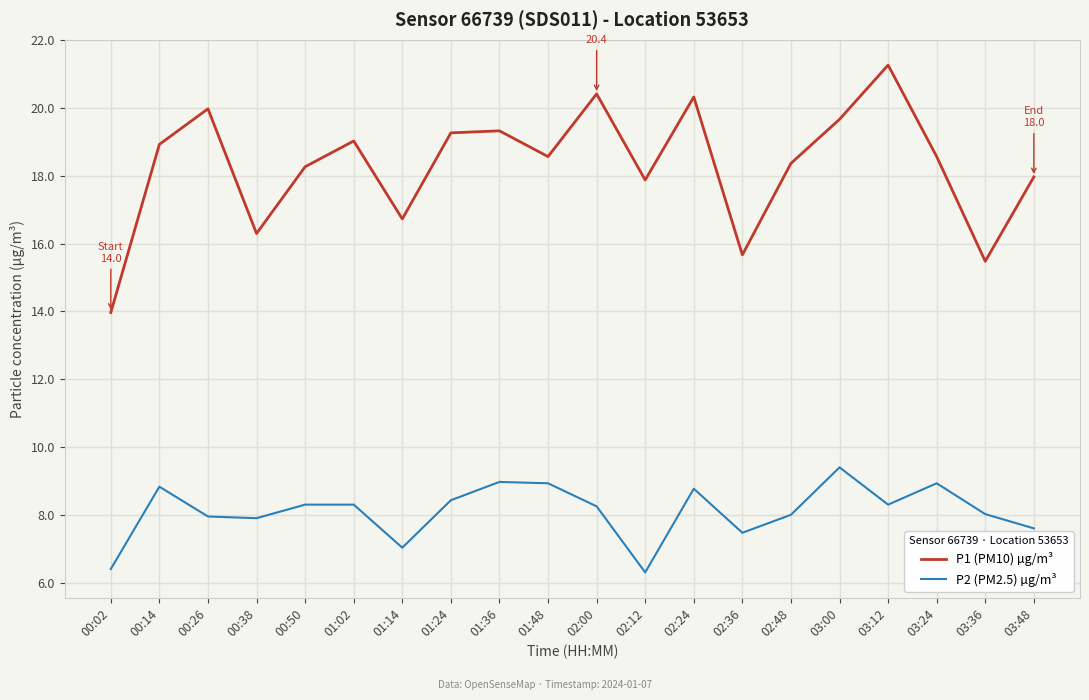

True or false: P1 (PM10) µg/m³ and P2 (PM2.5) µg/m³ intersect in this chart.

False